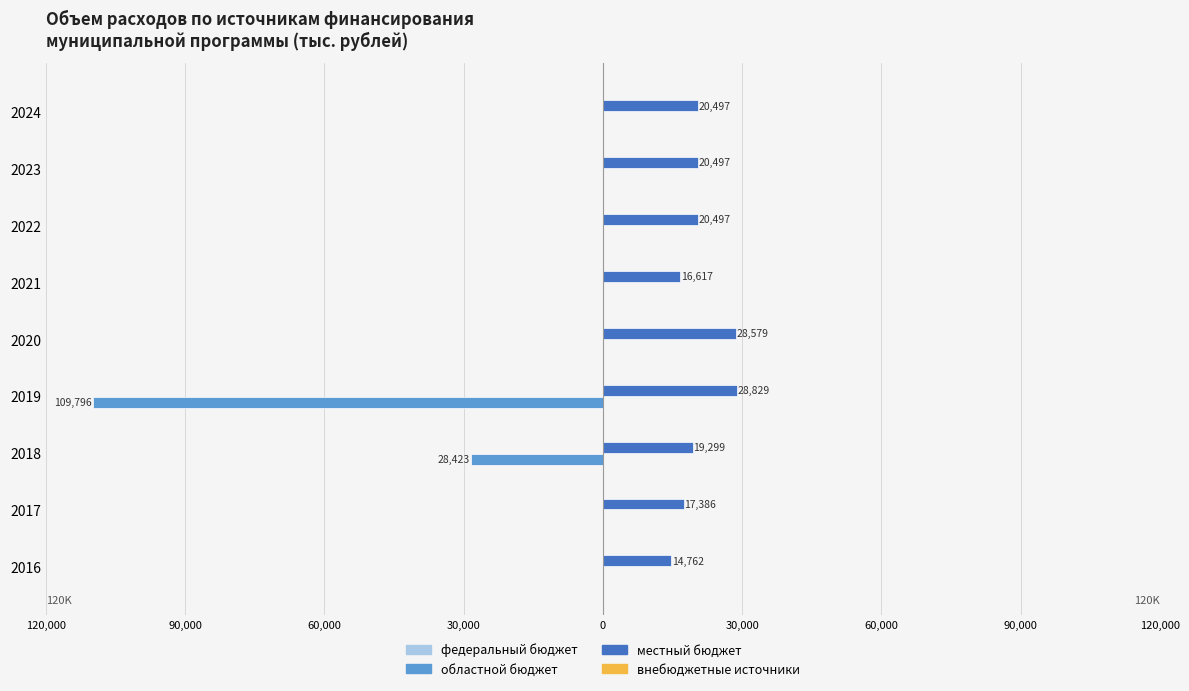

What is the average value of the областной бюджет series?

-15357.6